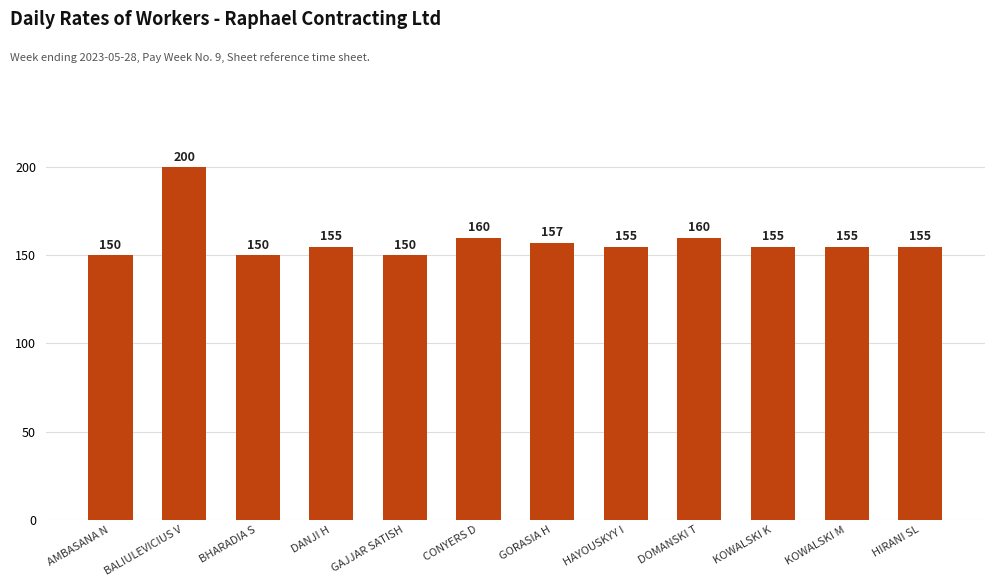

Approximately how many times larger is the value at KOWALSKI K compared to KOWALSKI M?

1.0